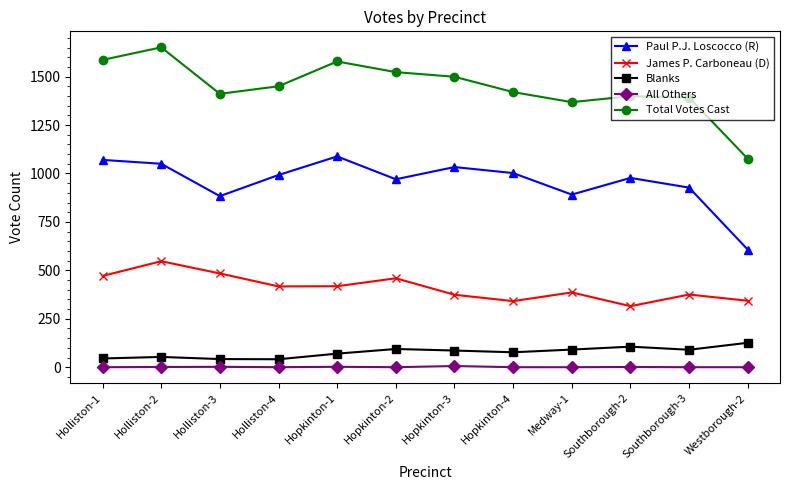

What is the minimum value for Paul P.J. Loscocco (R)?

607